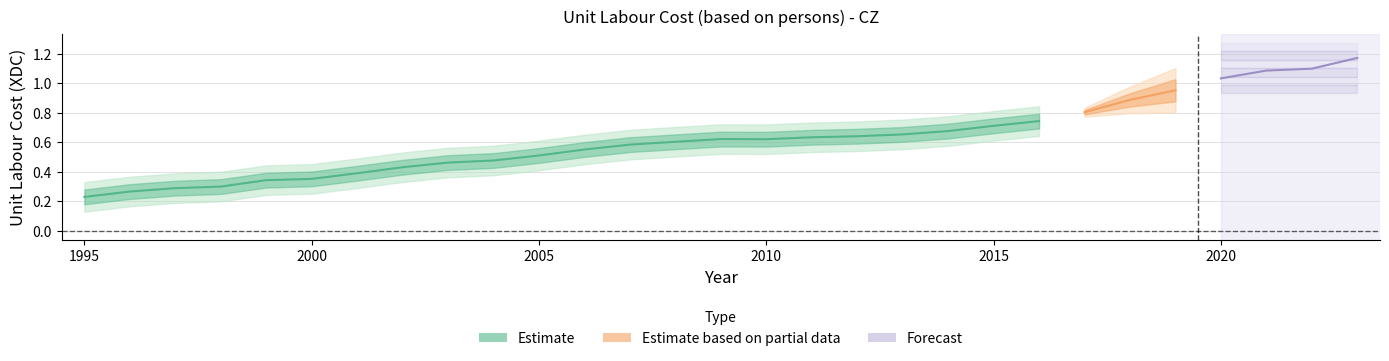

Rank the categories by value from lowest to highest.

1995, 1996, 1997, 1998, 1999, 2000, 2001, 2002, 2003, 2004, 2005, 2006, 2007, 2008, 2010, 2009, 2011, 2012, 2013, 2014, 2015, 2016, 2017, 2018, 2019, 2020, 2021, 2022, 2023